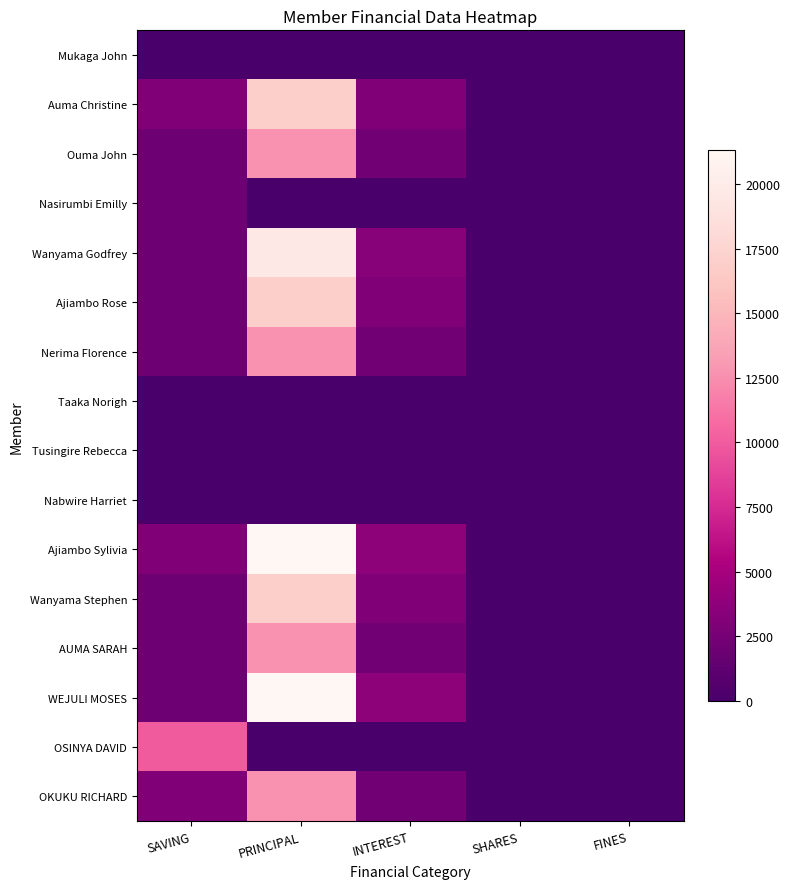

Which has a higher value, FINES or SHARES?

FINES